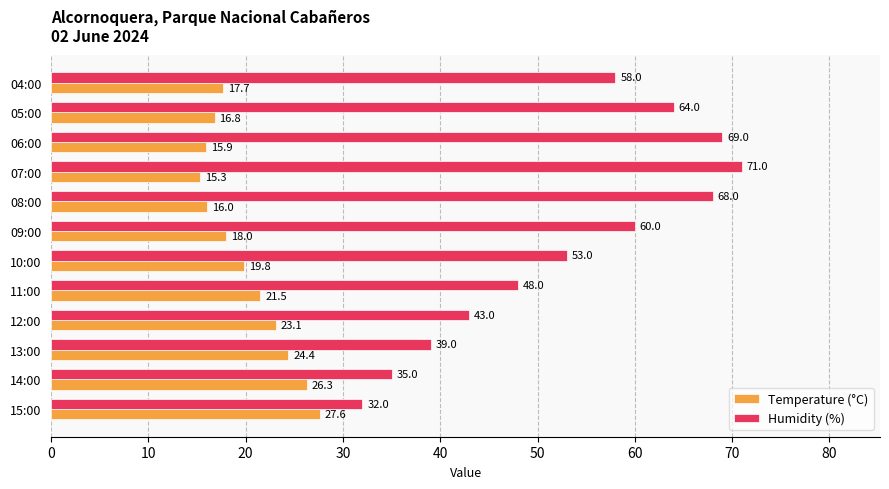

Is the value of Temperature (°C) at 12:00 greater than the value of Humidity (%) at 12:00?

No